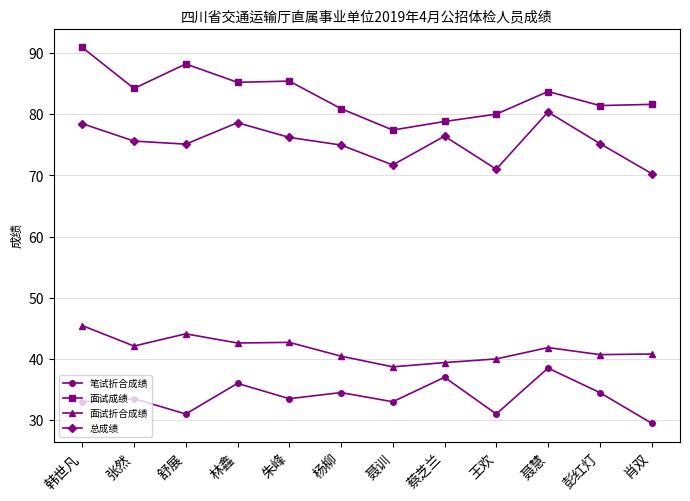

What position from the right is 韩世凡?

12